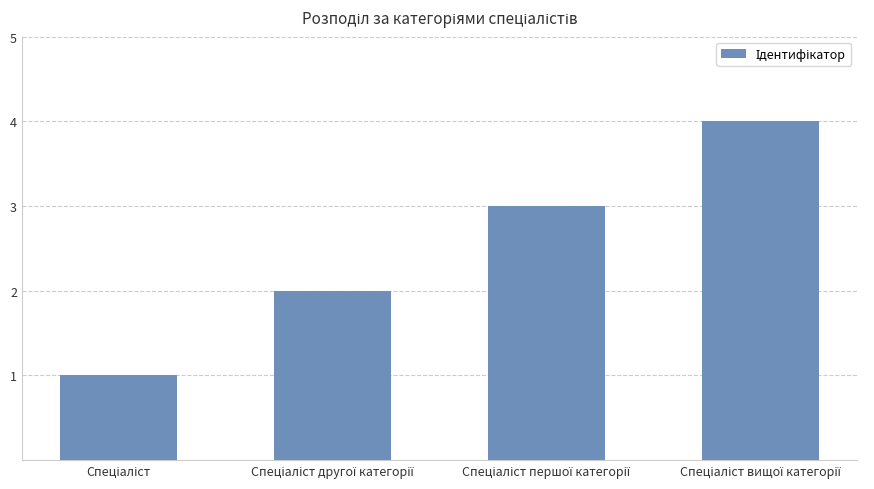

What is the greatest value displayed?

4